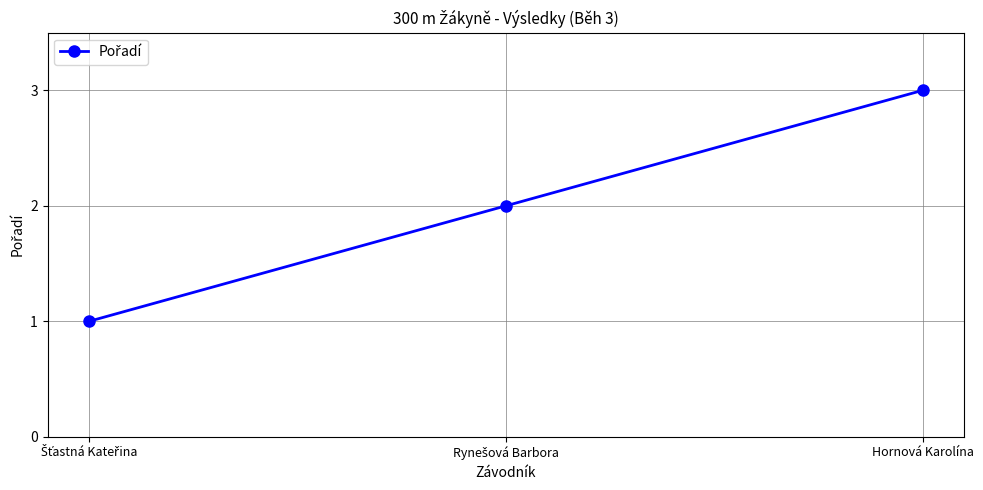

What is the approximate value at Hornová Karolína?

3